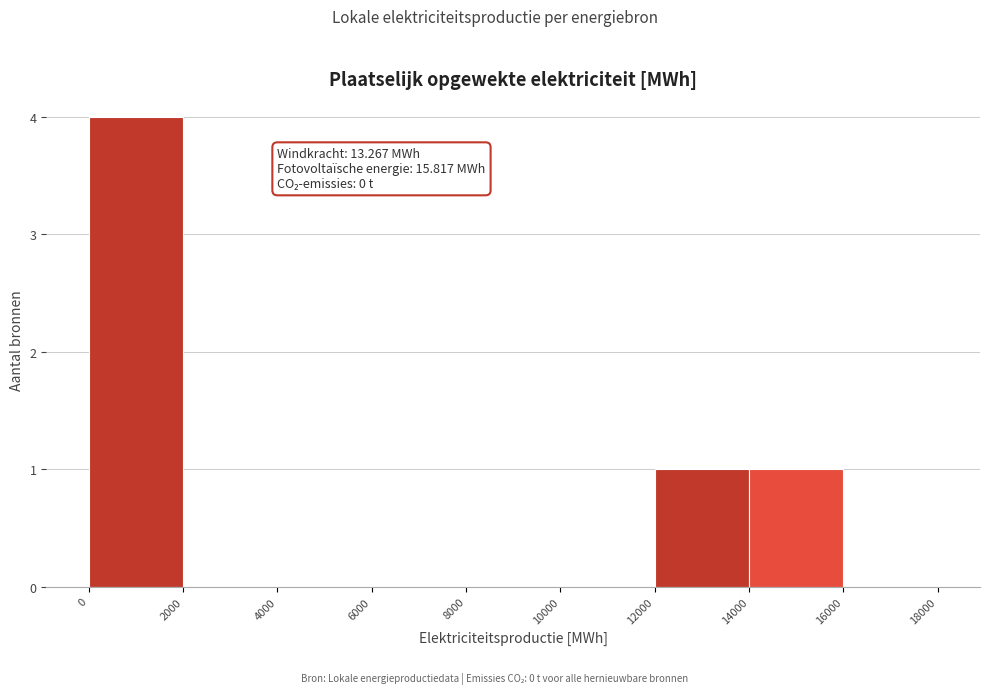

Which range on the x-axis has the tallest bar?

0 to 2000